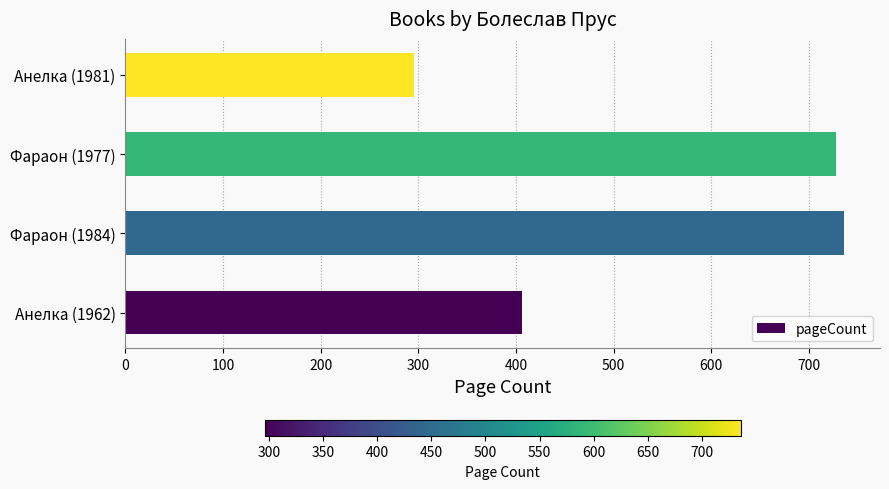

Are the bars grouped side by side (vs. stacked)?

No